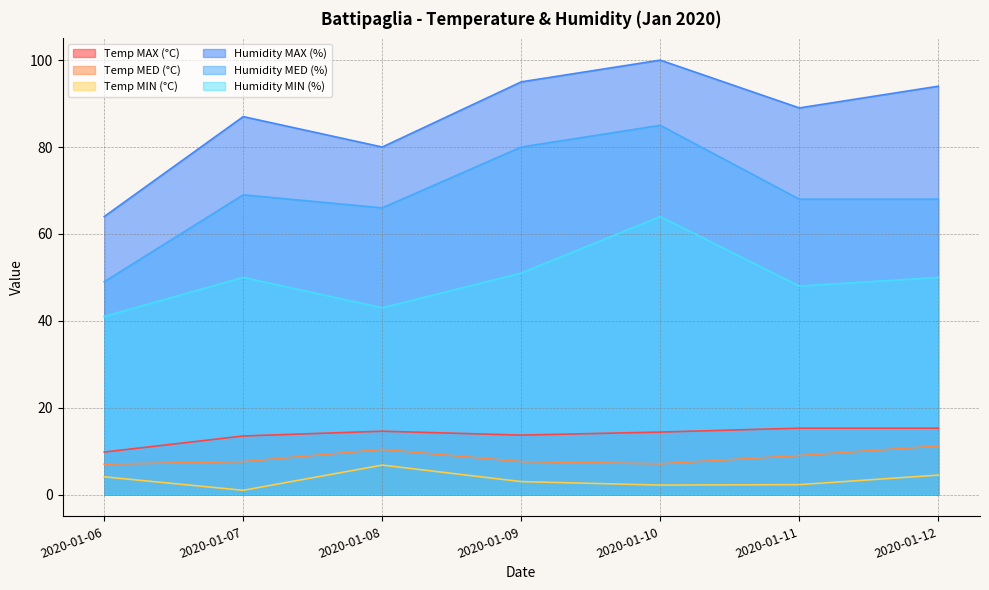

Where is the first local maximum for Humidity MAX (%)?

2020-01-07